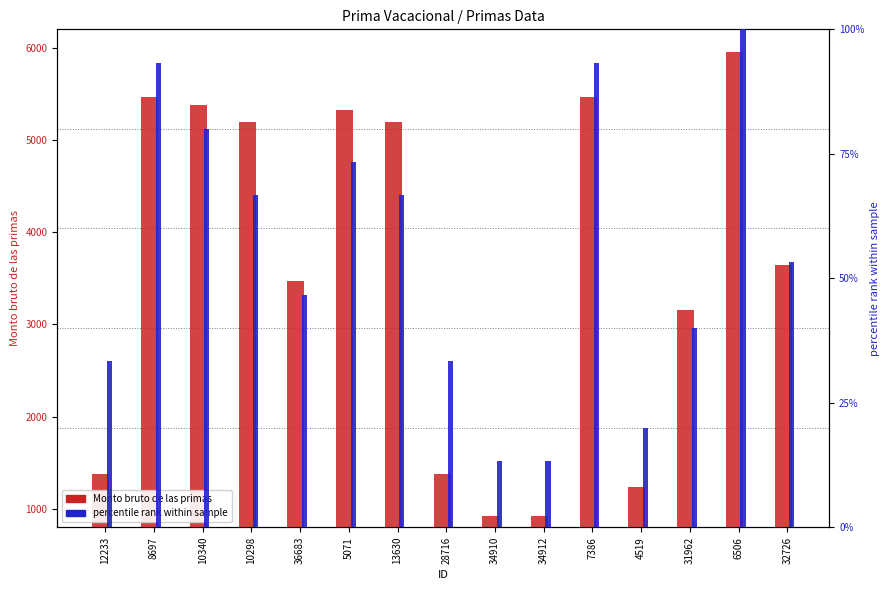

Which series has the widest spread of values?

Monto bruto de las primas